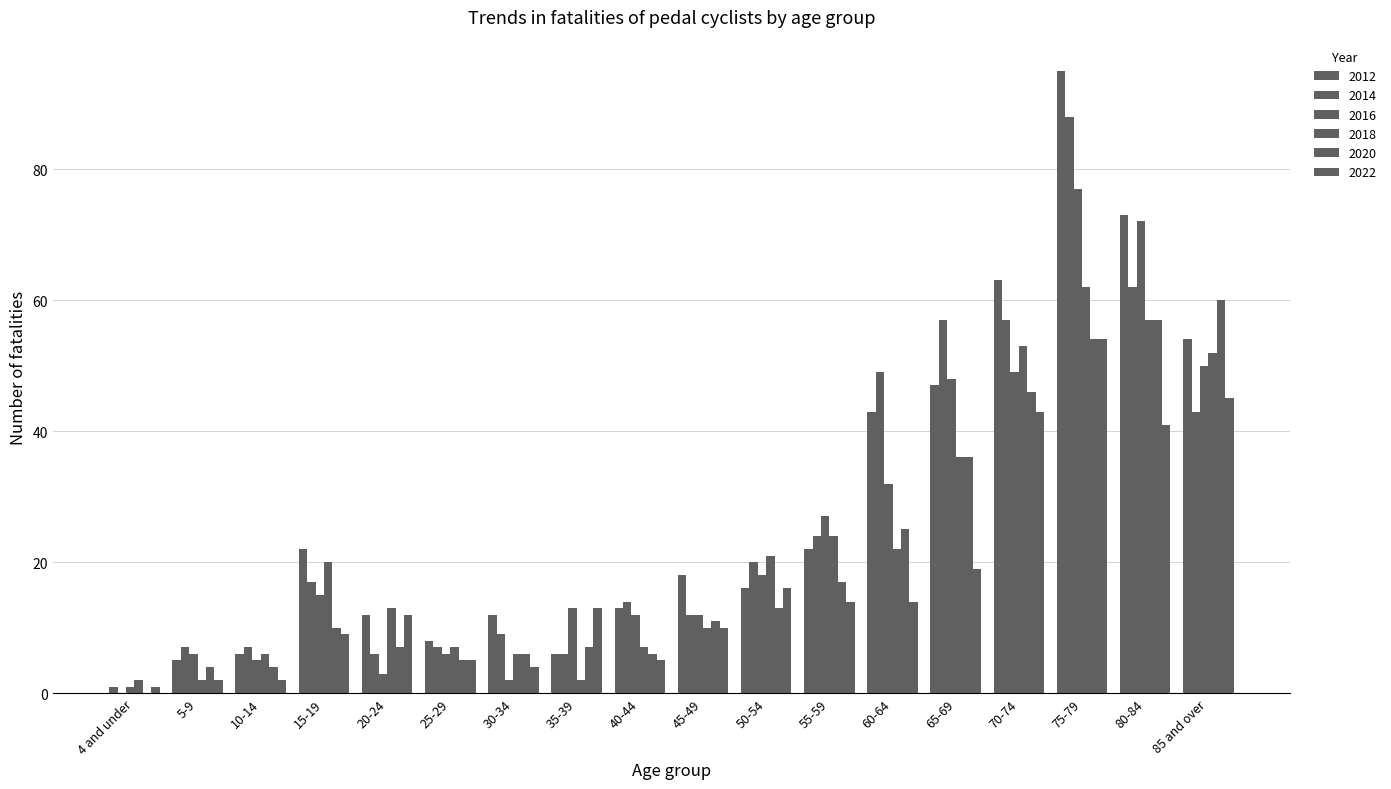

How many positive values does the 2014 series have?

17